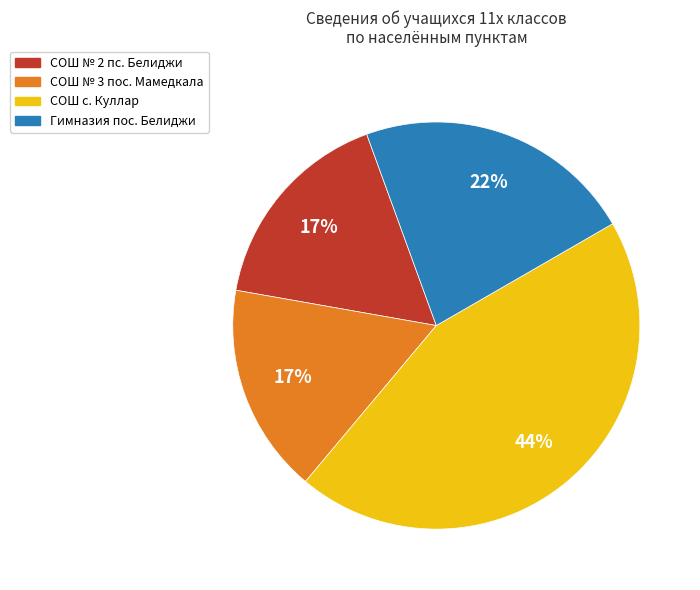

To the nearest percent, what portion does СОШ № 2 пс. Белиджи represent?

17%